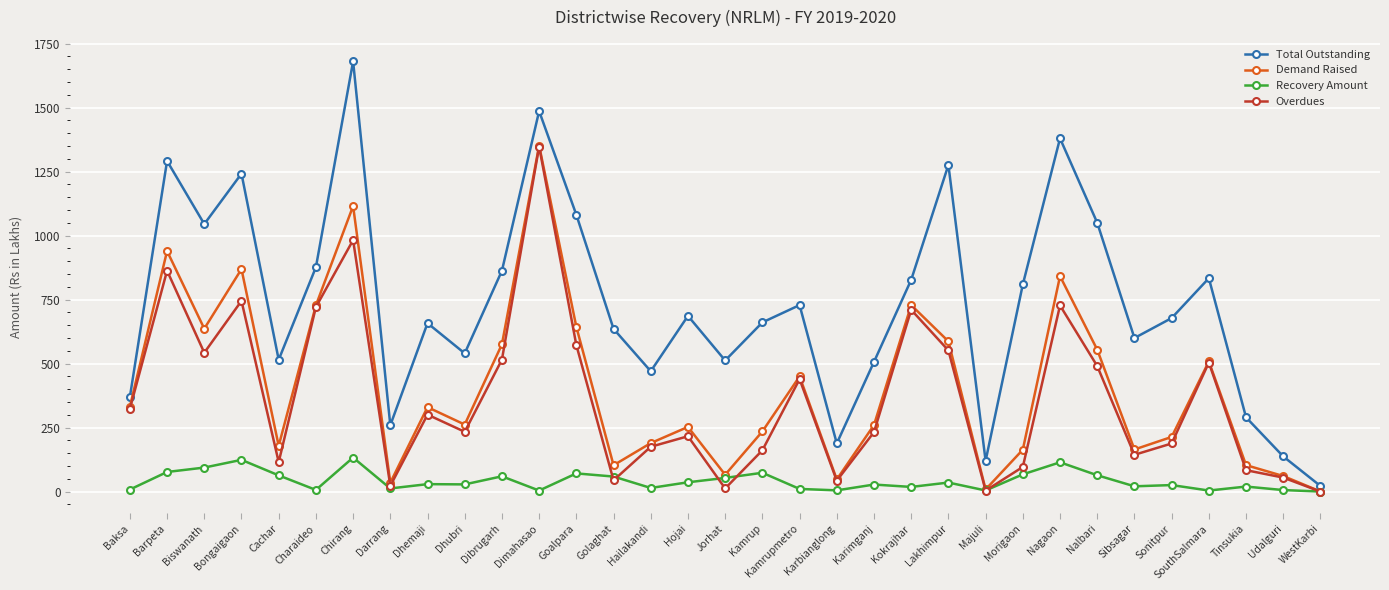

How many data points in Overdues are less than 233?

16